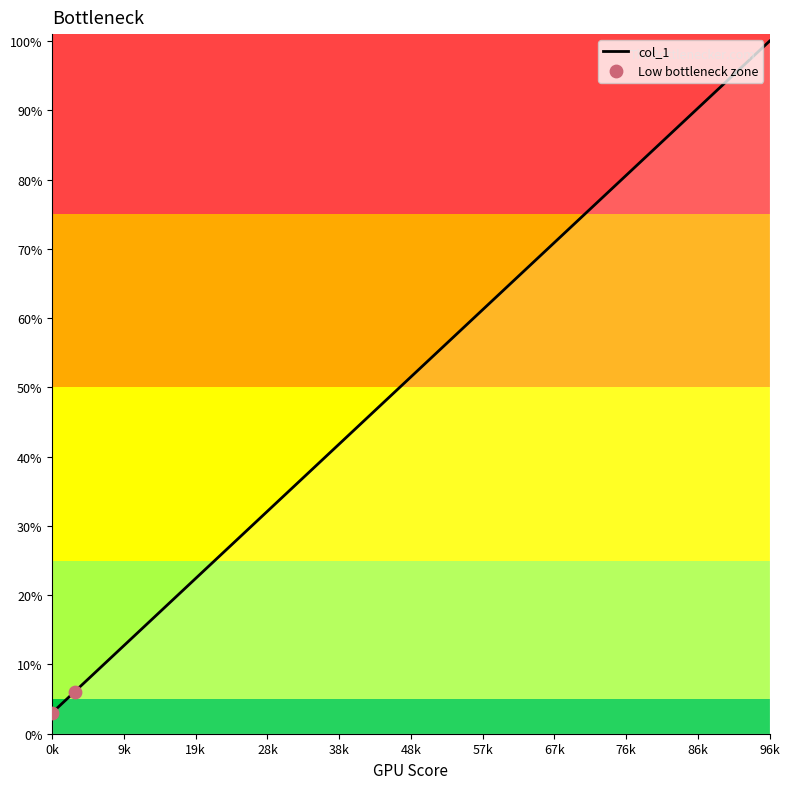

What is the difference between the maximum and minimum values?

97.0